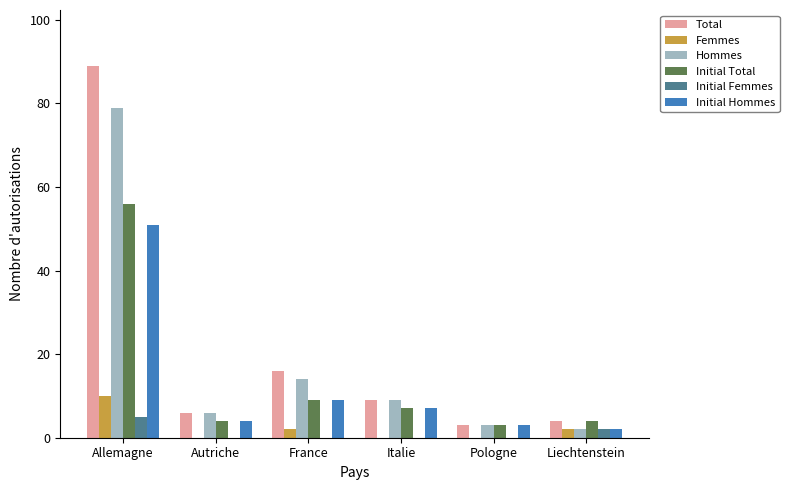

Between Autriche and France, which series saw the biggest shift?

Total